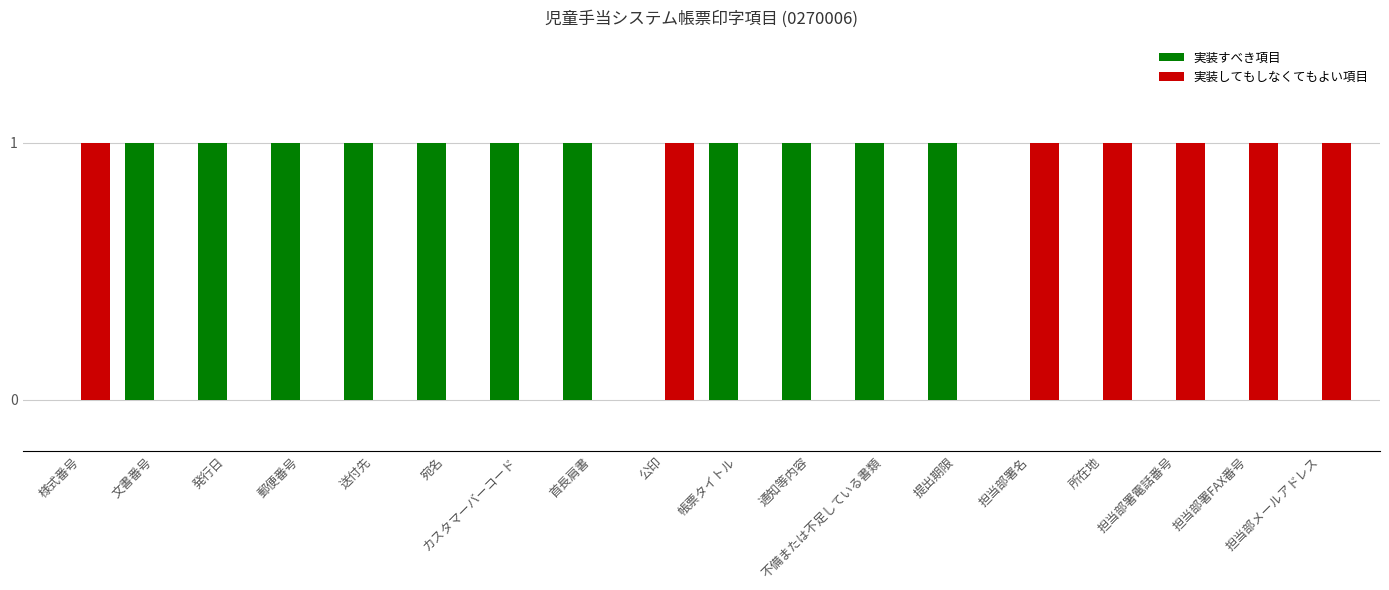

What is the sum of all 実装すべき項目 values?

11